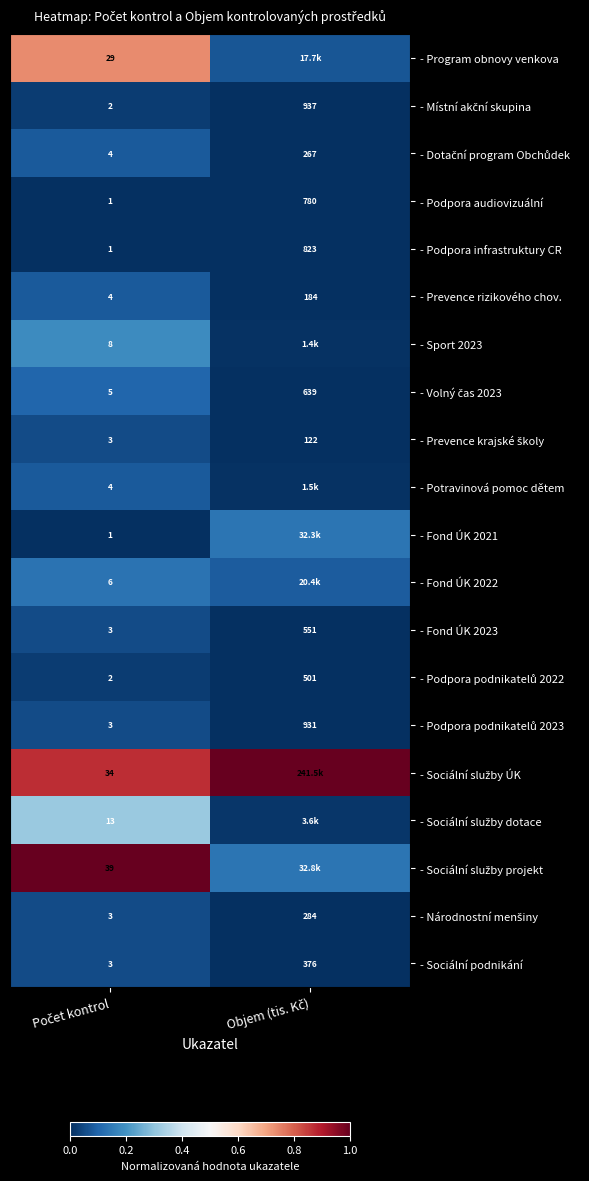

What is the spread (max minus min) of values at Počet kontrol?

1.0